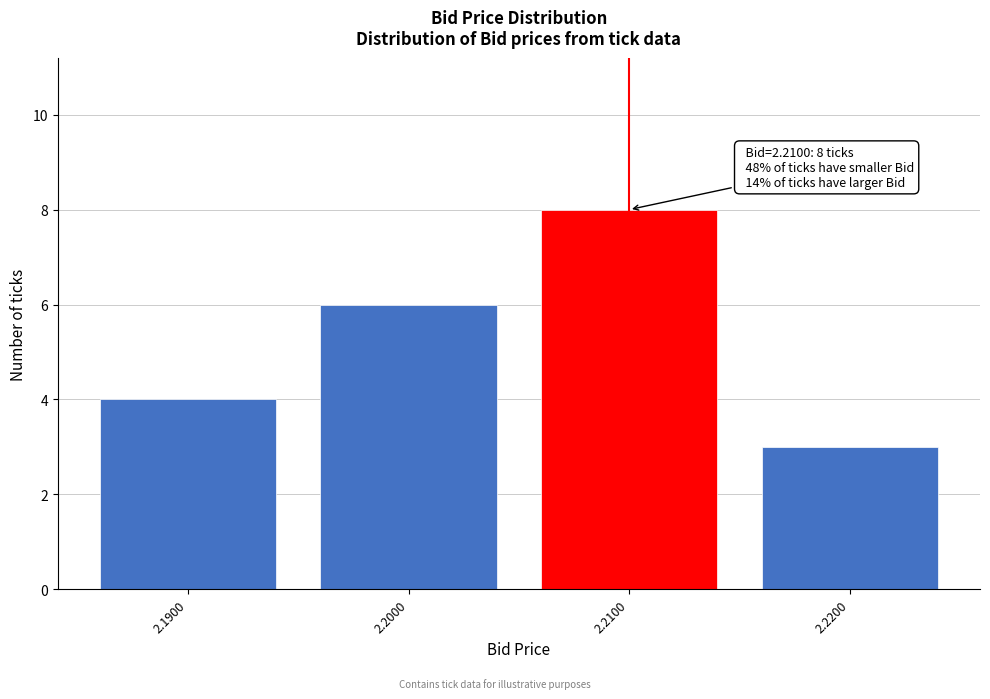

Reading left to right, what are all the values shown in this chart?

4	6	8	3